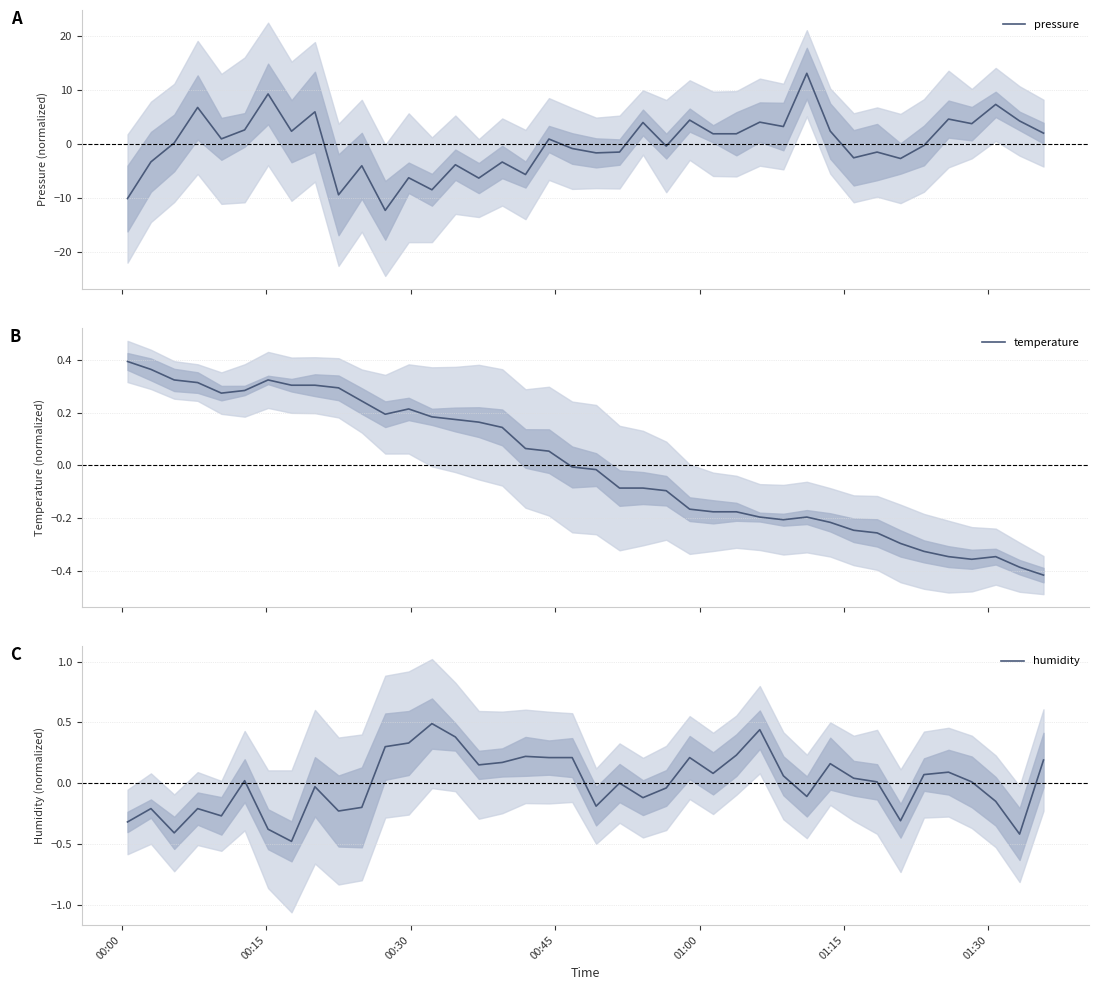

What is the minimum value for pressure?

-12.3